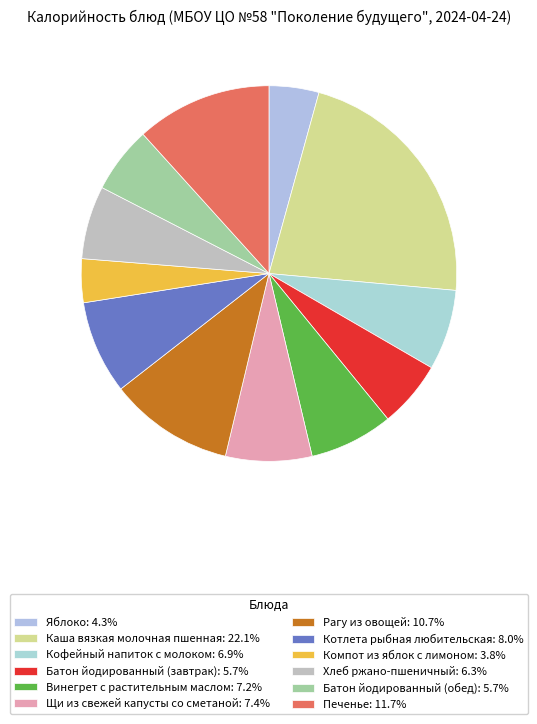

The Батон йодированный (обед) slice represents 6% of the pie. True or false?

True